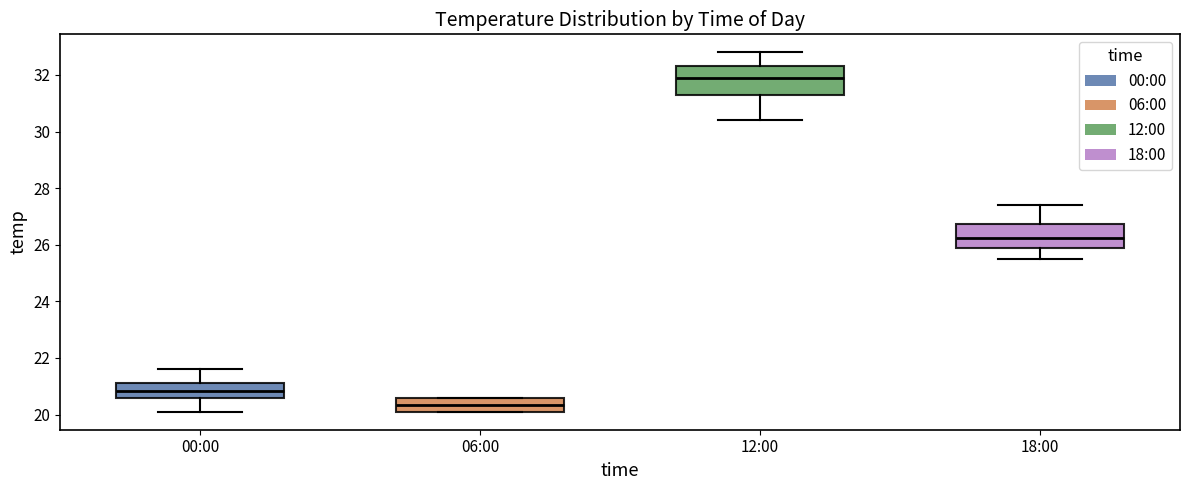

Reading left to right, read every box against the y-axis: the position of its median line, the range the box covers, and the ends of its whiskers. The values are not printed on the chart, so give them approximately, as read against the axis.

00:00: median 20.8, box 20.6 to 21.2, whiskers 20.2 to 21.6
06:00: median 20.4, box 20.2 to 20.6, whiskers 20.2 to 20.6
12:00: median 32.0, box 31.2 to 32.4, whiskers 30.4 to 32.8
18:00: median 26.2, box 25.8 to 26.8, whiskers 25.6 to 27.4